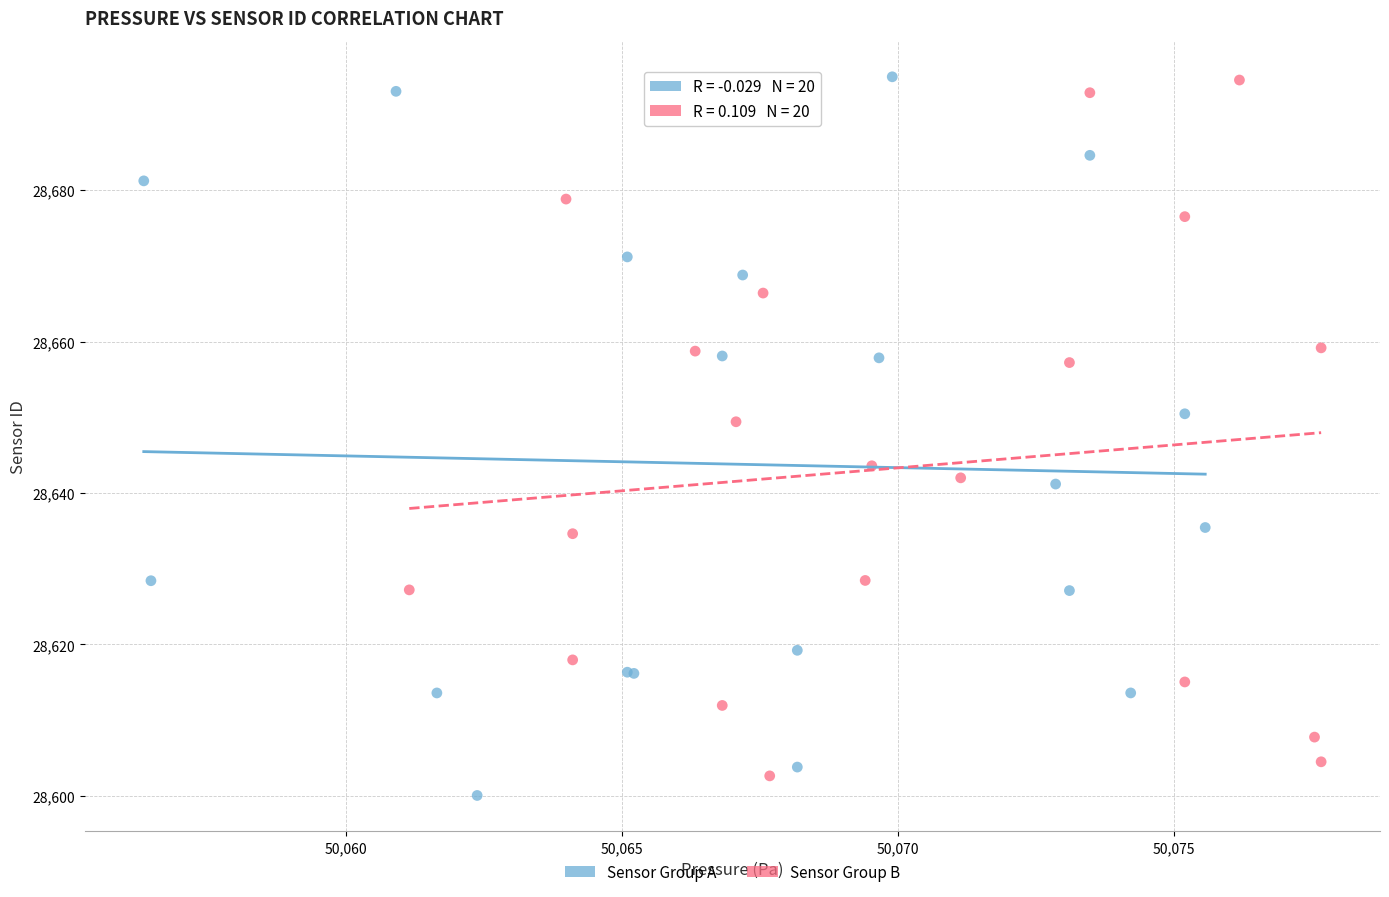

Which series has the largest Y range (max minus min)?

Sensor Group A